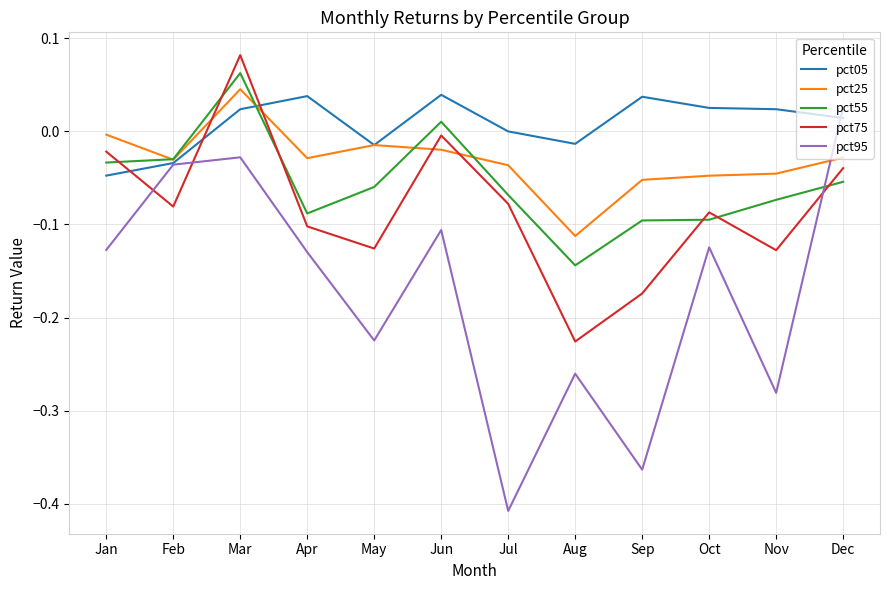

What is the spread (max minus min) of values at Jul?

0.4